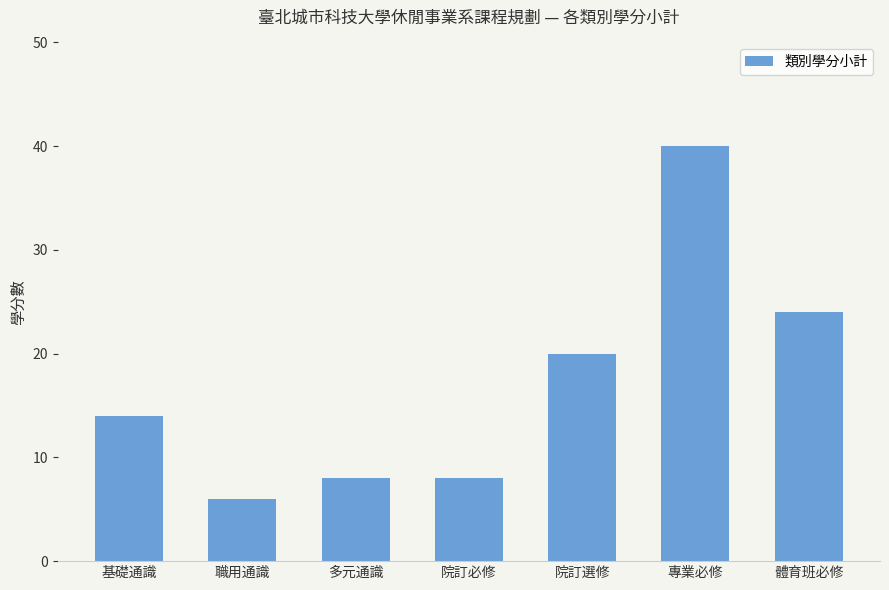

True or false: the data shows 40 at 專業必修.

True